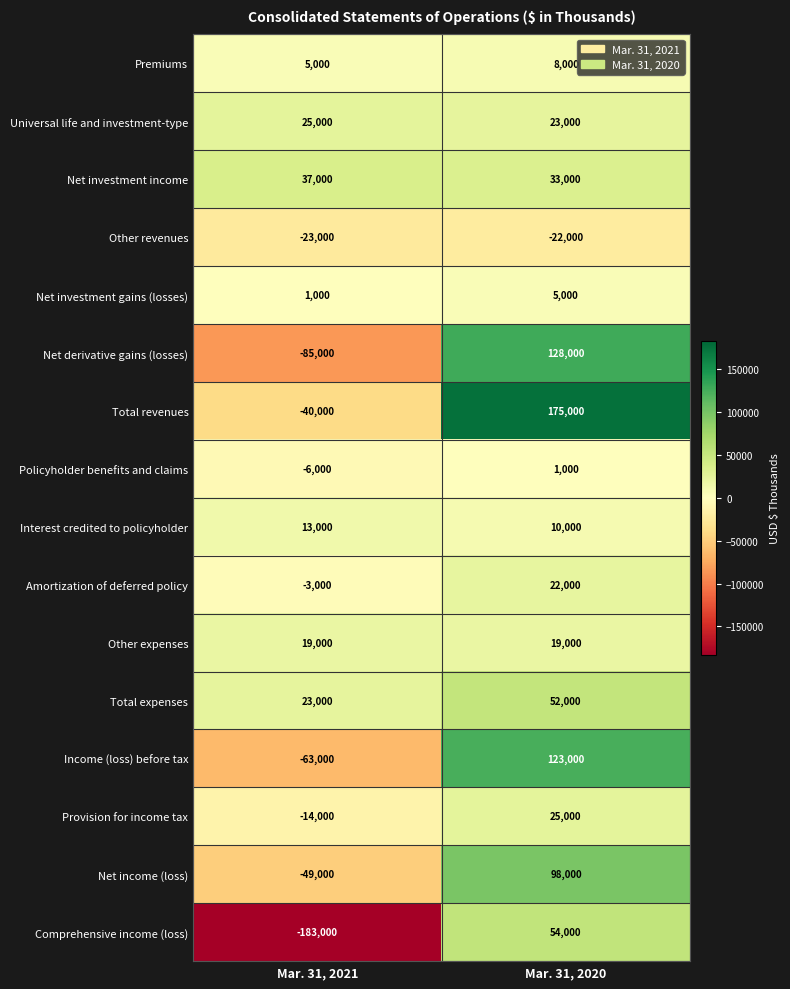

List the labels in order of Net investment gains (losses) value, largest first.

Mar. 31, 2020, Mar. 31, 2021